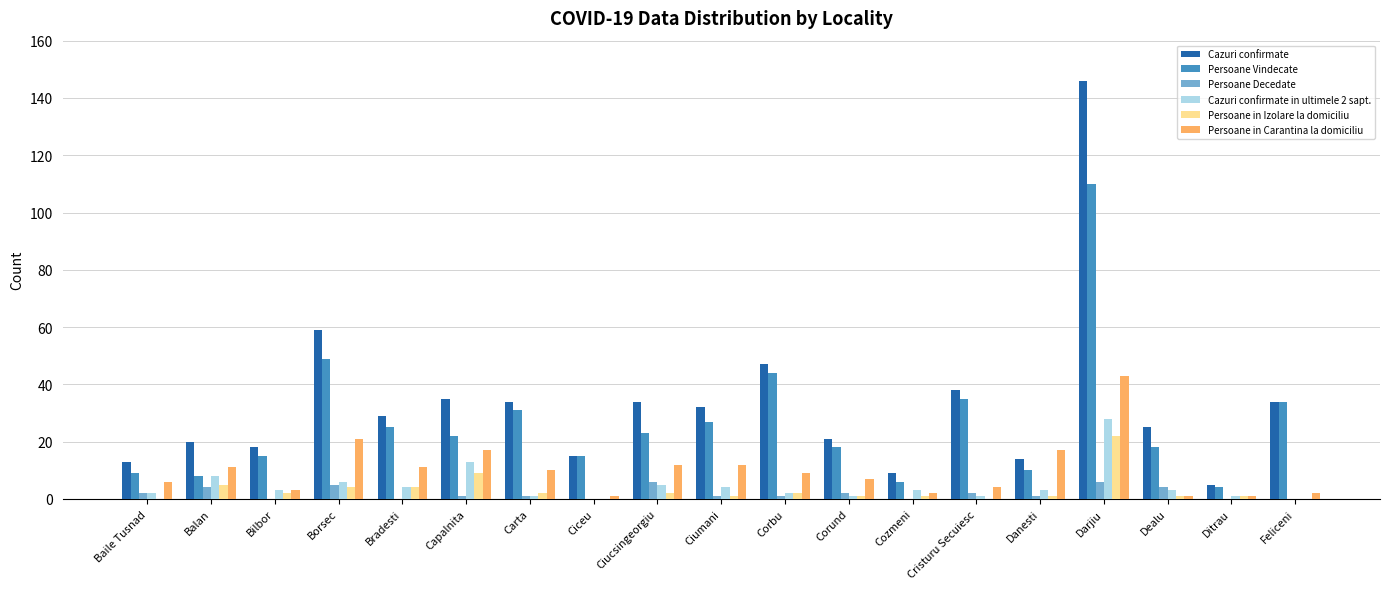

Are the bars horizontal?

No